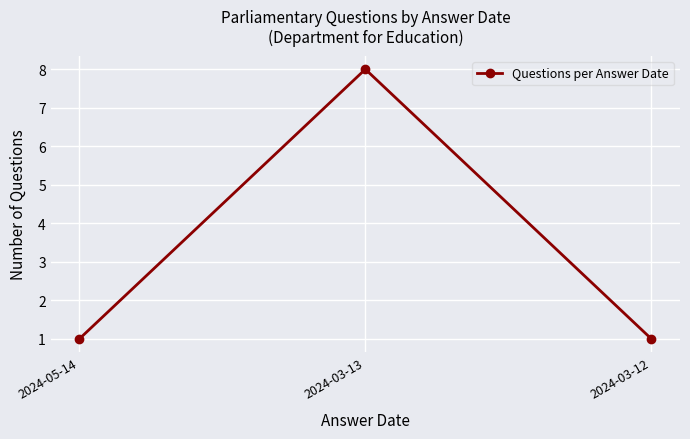

Count the number of data series in this chart.

1